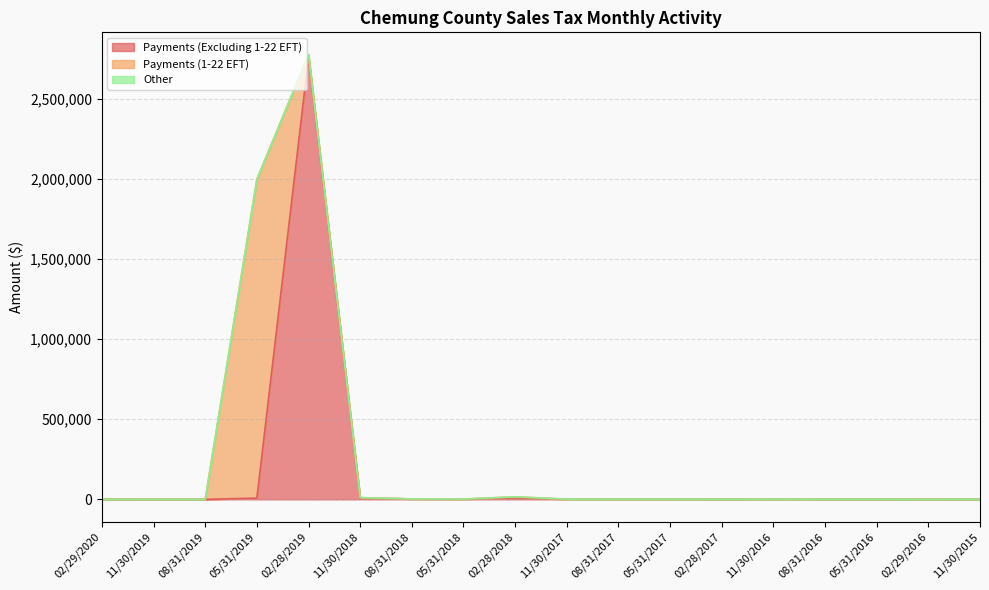

Is the value of Payments (1-22 EFT) at 11/30/2018 greater than the value of Payments (Excluding 1-22 EFT) at 11/30/2017?

Yes